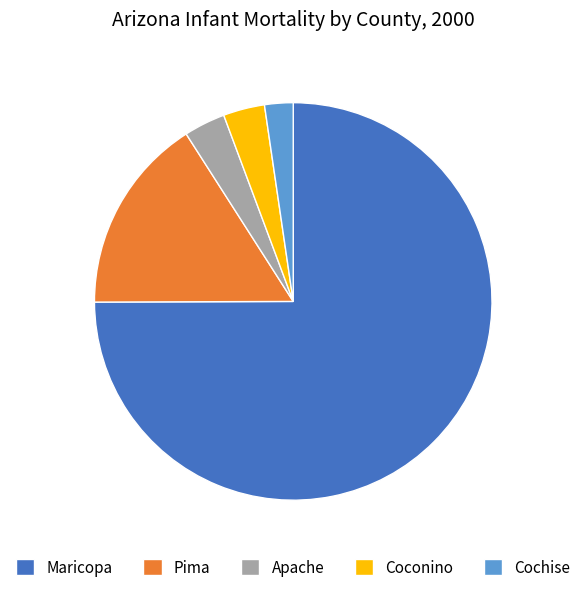

Is there a majority slice in this chart?

Yes